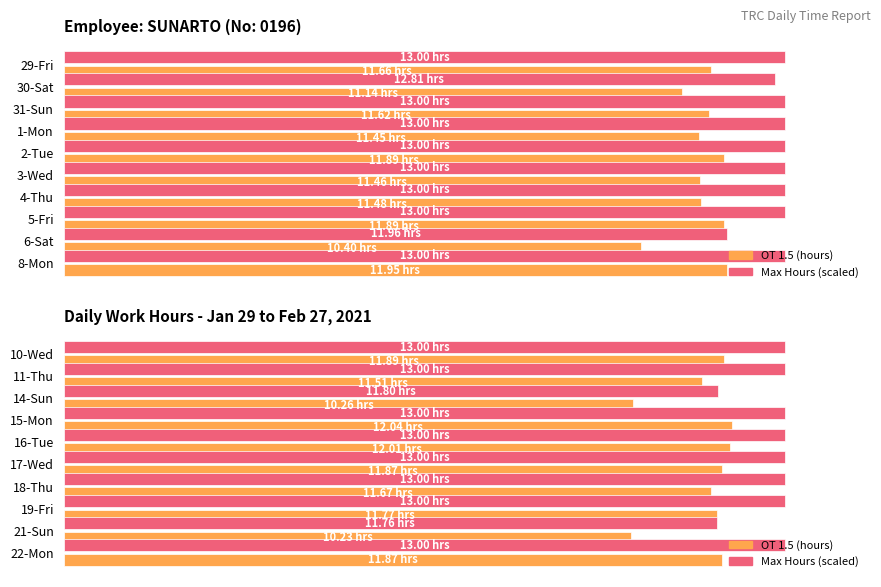

Which series changed the most between 17-Wed and 18-Thu?

OT 1.5 (hours)